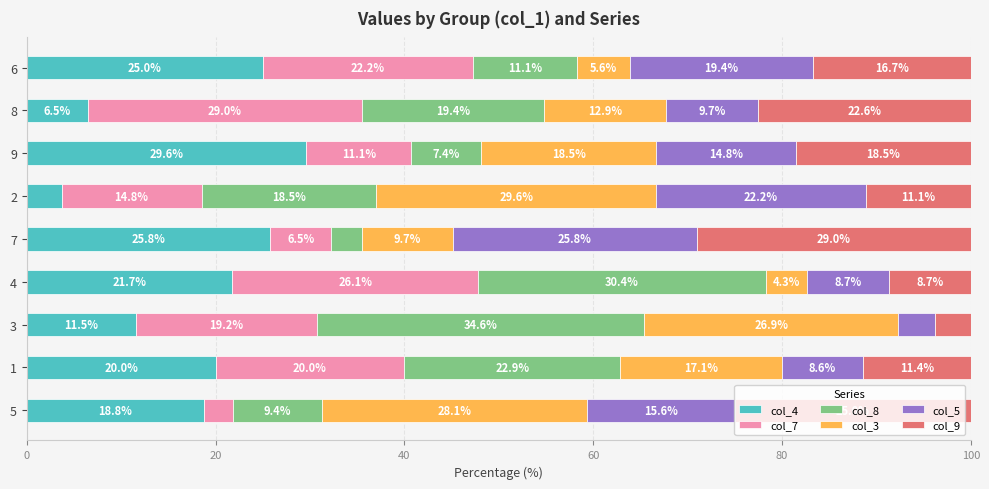

What is the total value across all series at 6?

100.0